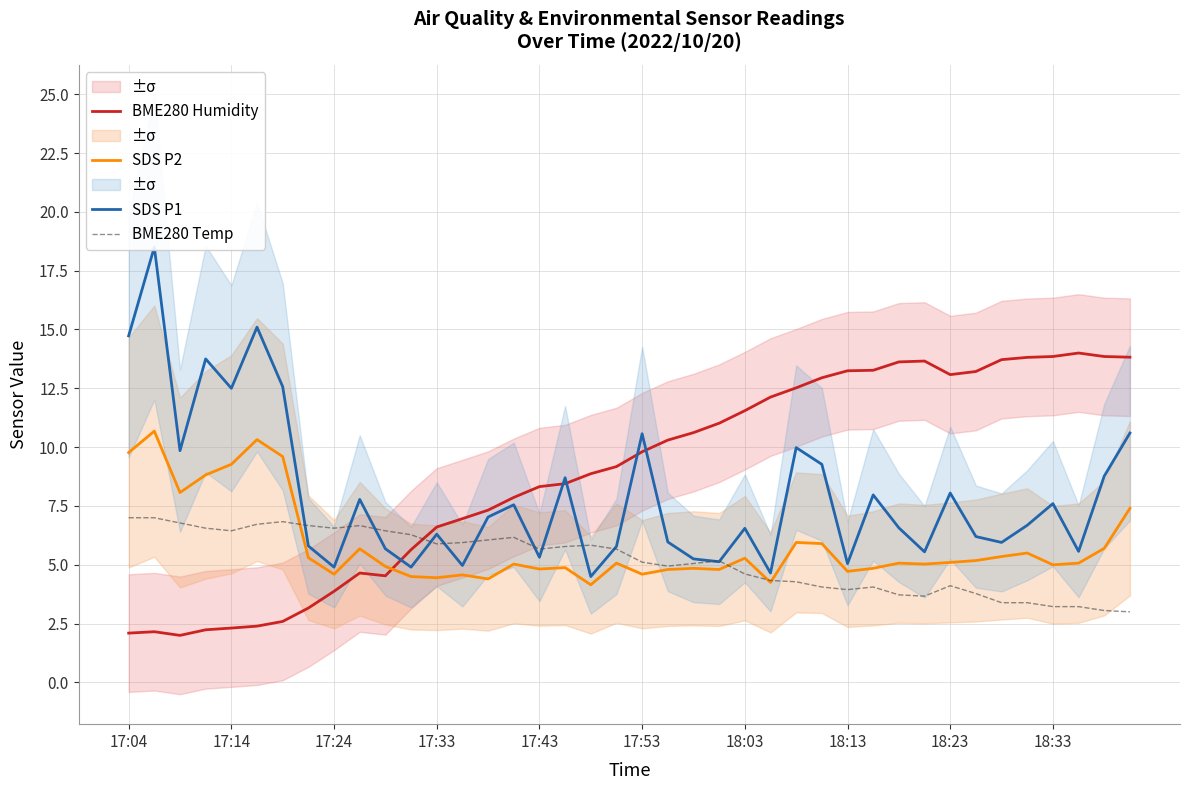

Is it true that BME280 Temp equals 6.1 at 14?

True